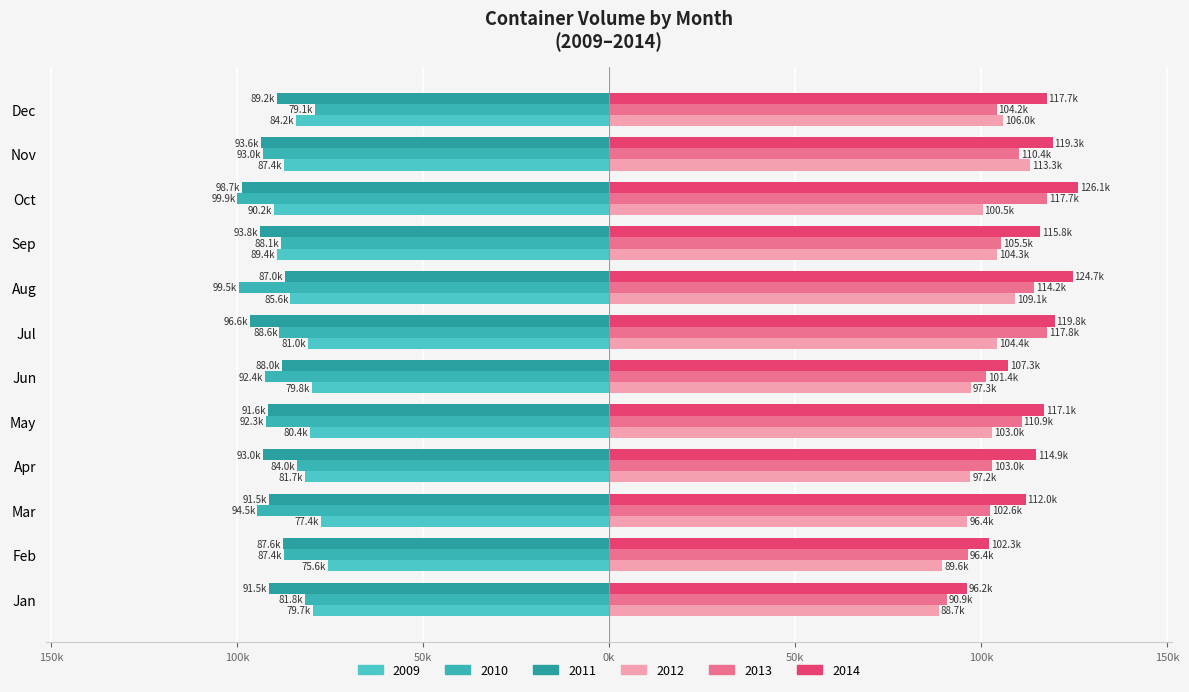

Is it true that 2013 equals 42.9 at Jun?

False